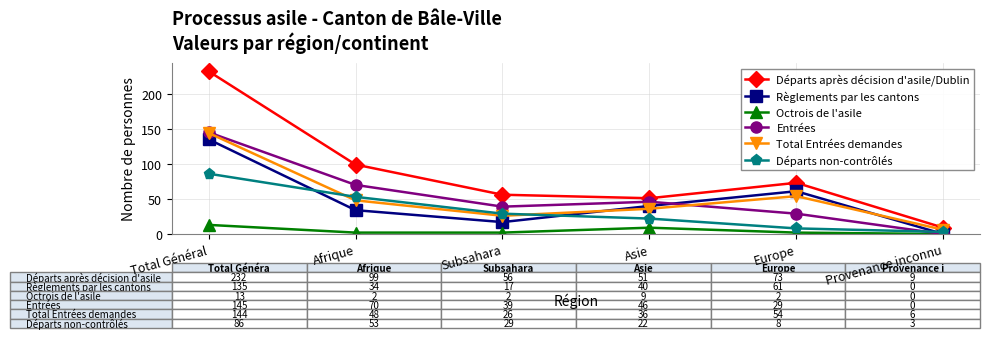

What is the greatest value displayed?

232